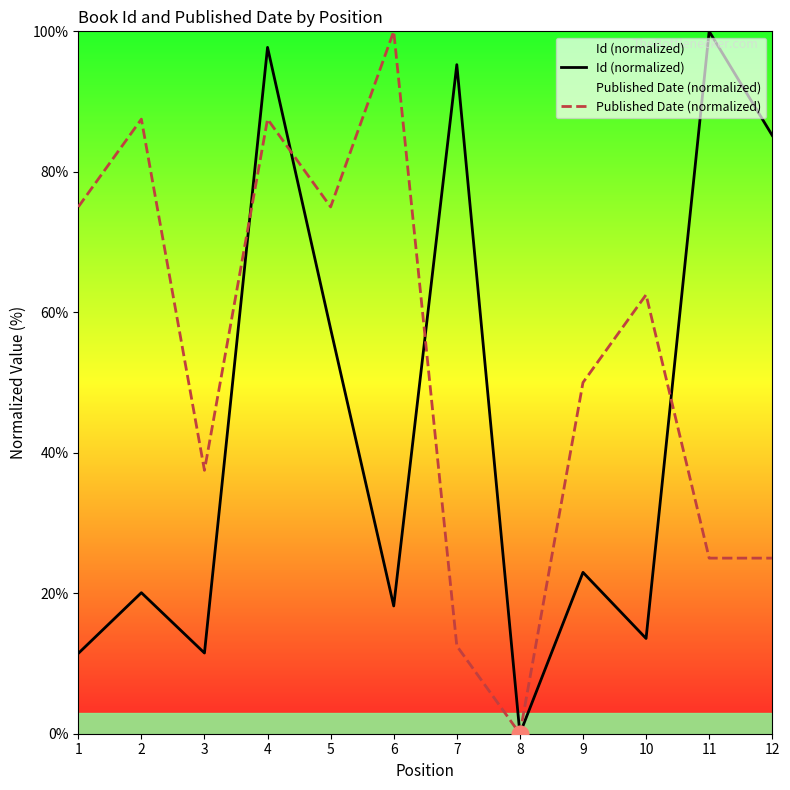

At which label is Published Date (normalized) closest to 50?

9